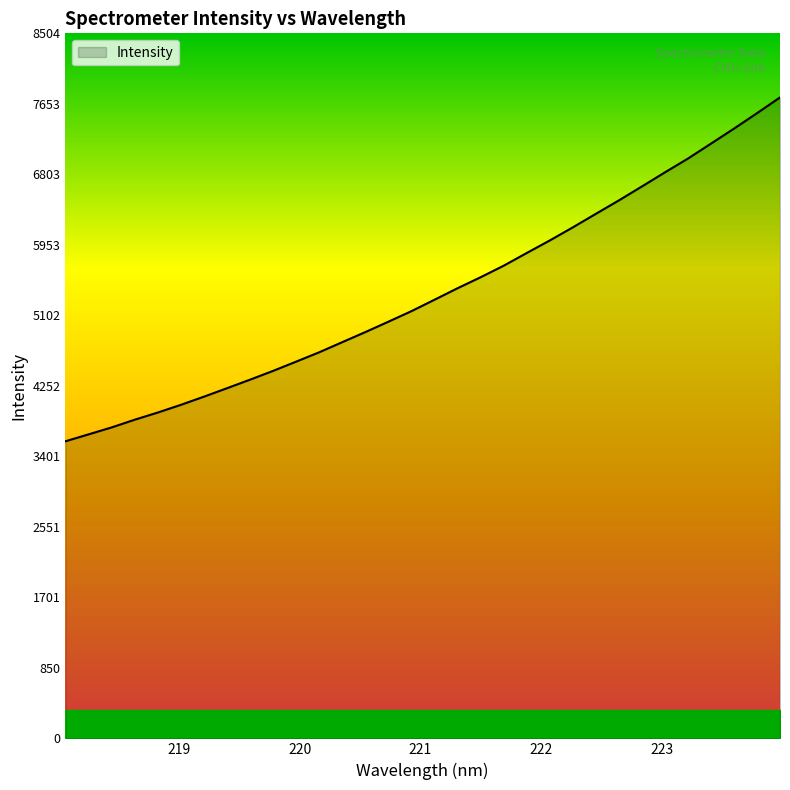

What is the difference between the maximum and minimum values?

4147.4